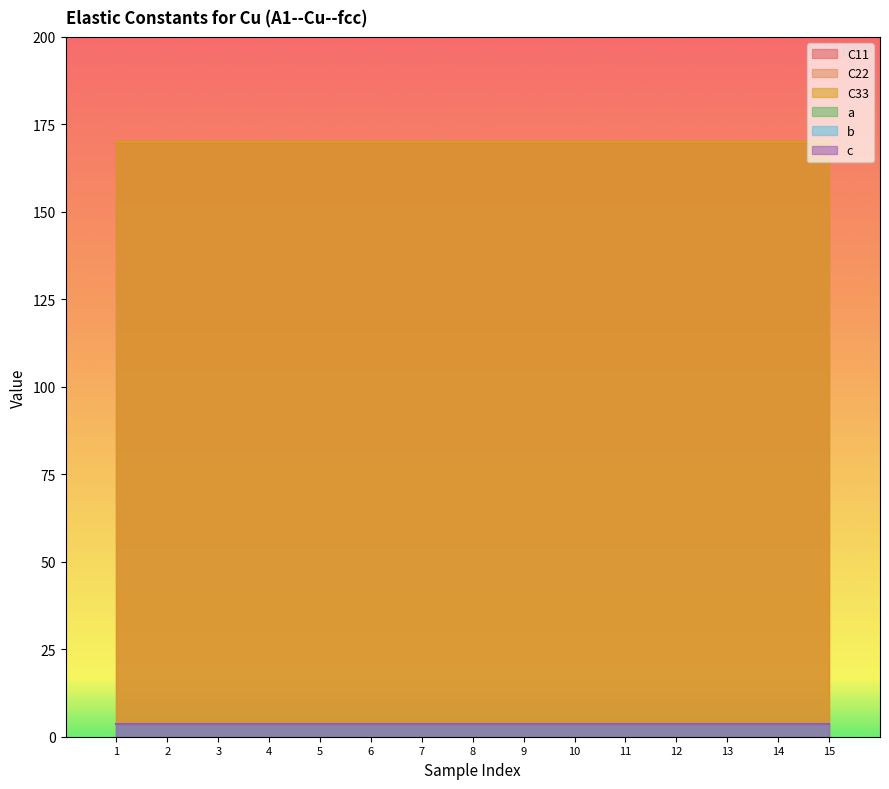

What is the average value of the b series?

3.6